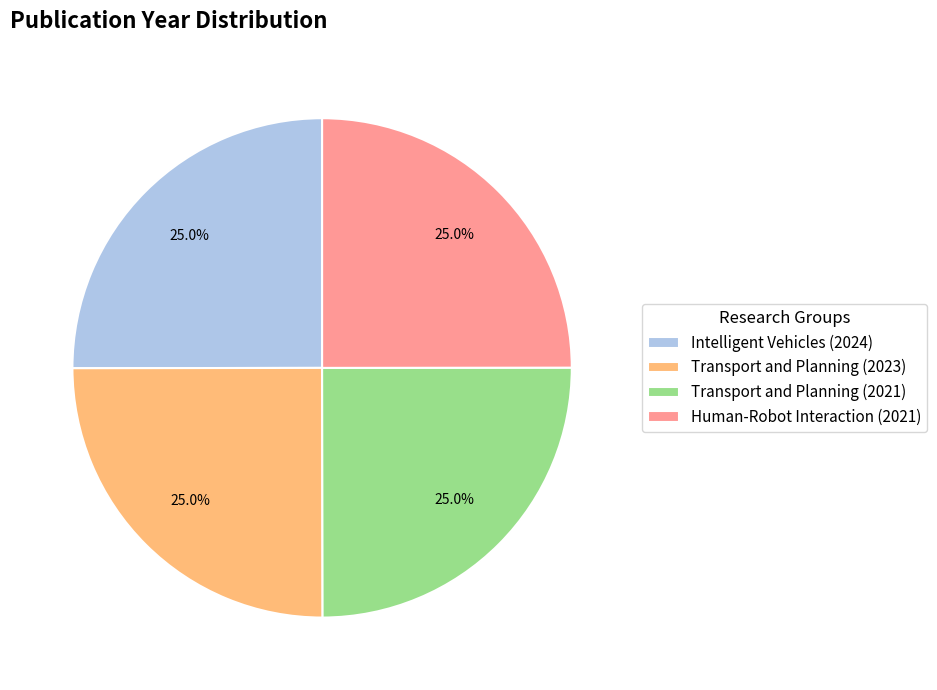

Approximately how many times larger is the value at Transport and Planning (2021) compared to Transport and Planning (2023)?

1.0